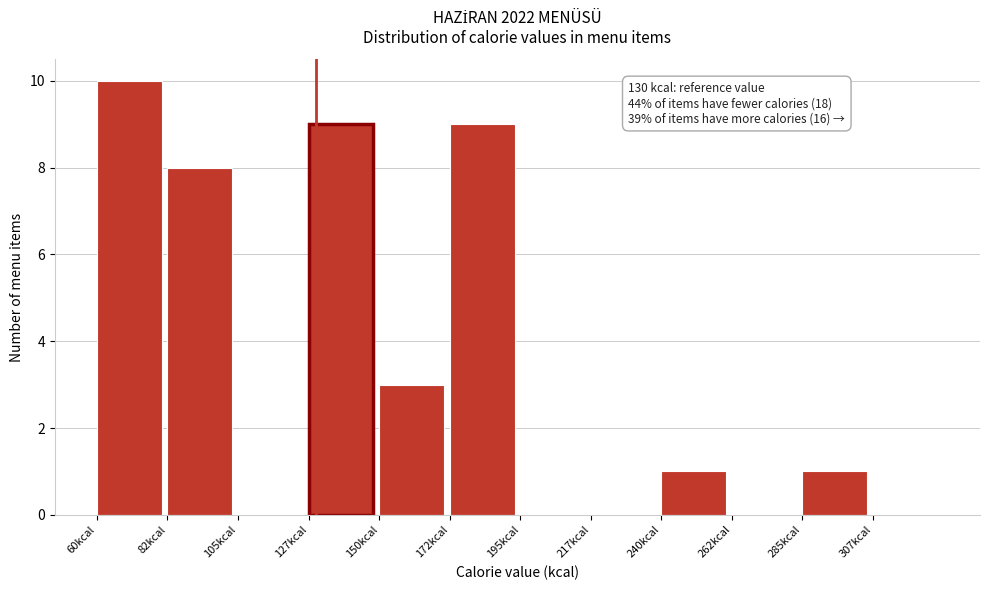

Over which range of the x-axis is the bar tallest?

60.0 to 82.5